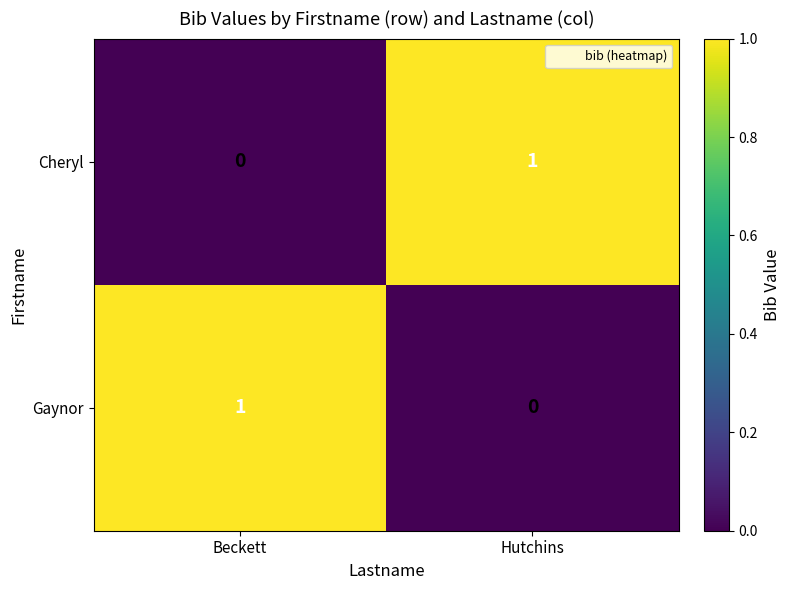

Where is Gaynor nearest to the value 0?

Hutchins